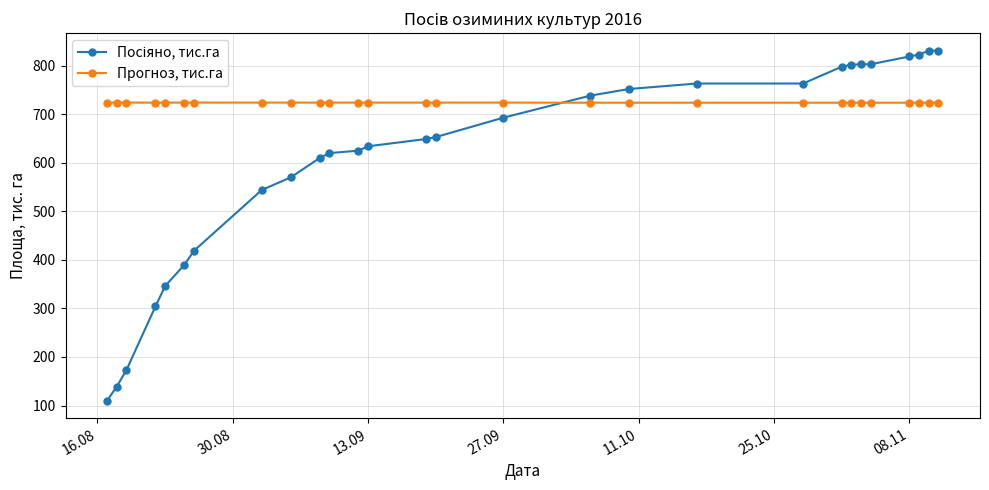

What is the value of the Прогноз, тис.га point at the 6th from the left?

724.0